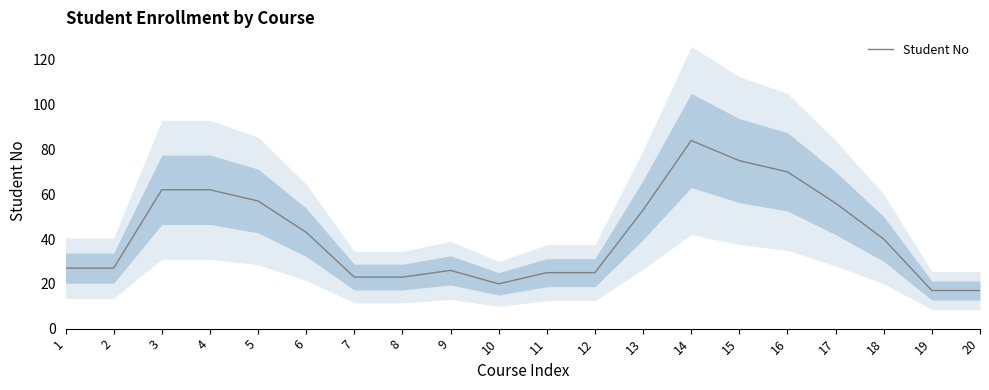

What is the change in value from 3 to 14?

+22